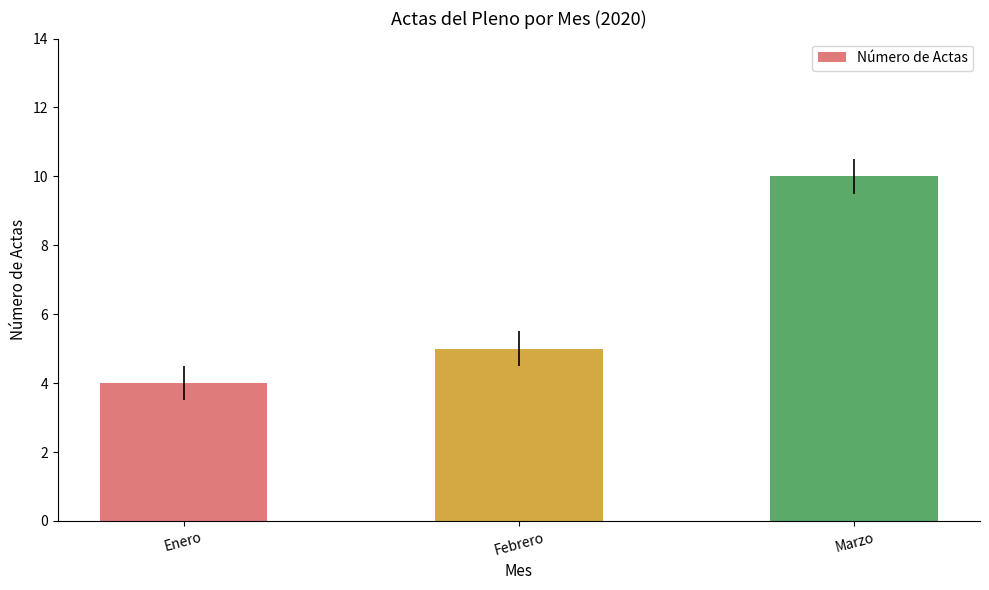

How many data points are less than 5?

1